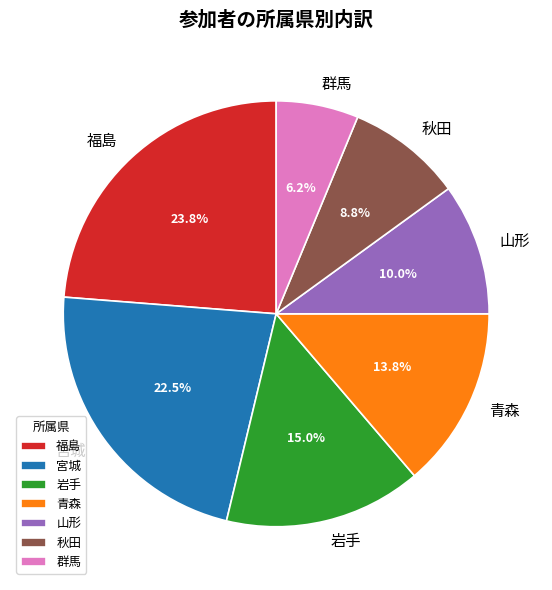

Does 宮城 represent more than half of the total?

No